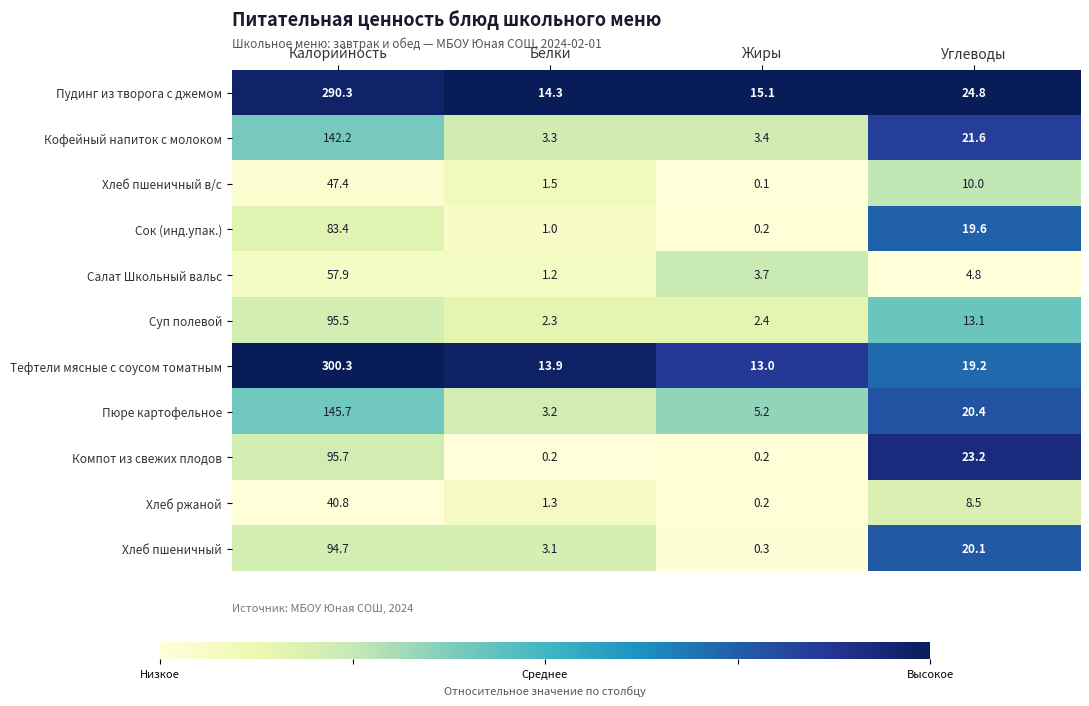

Is it true that Сок (инд.упак.) equals 83.4 at Калорийность?

True